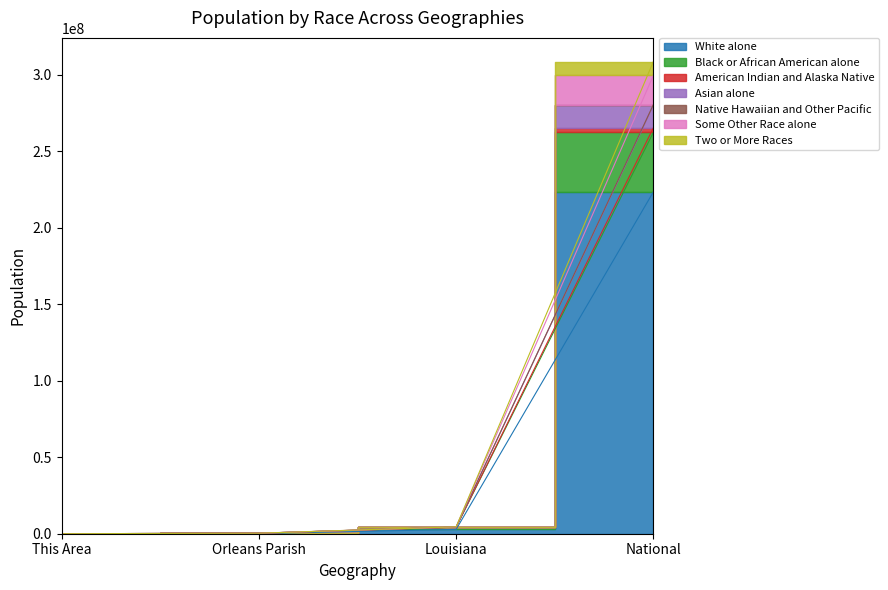

At how many categories does at least one series exceed 37403899?

1